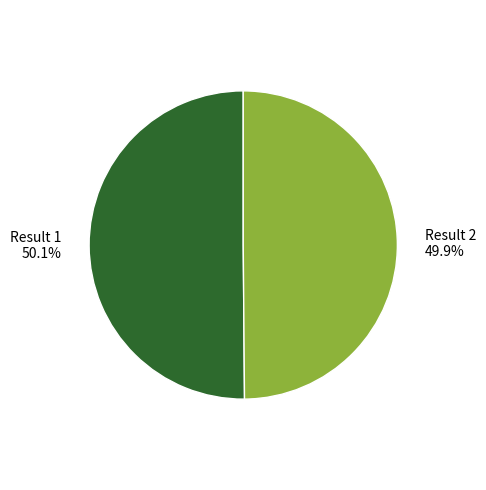

What is the ratio of the value at Result 2 to the value at Result 1?

1.0